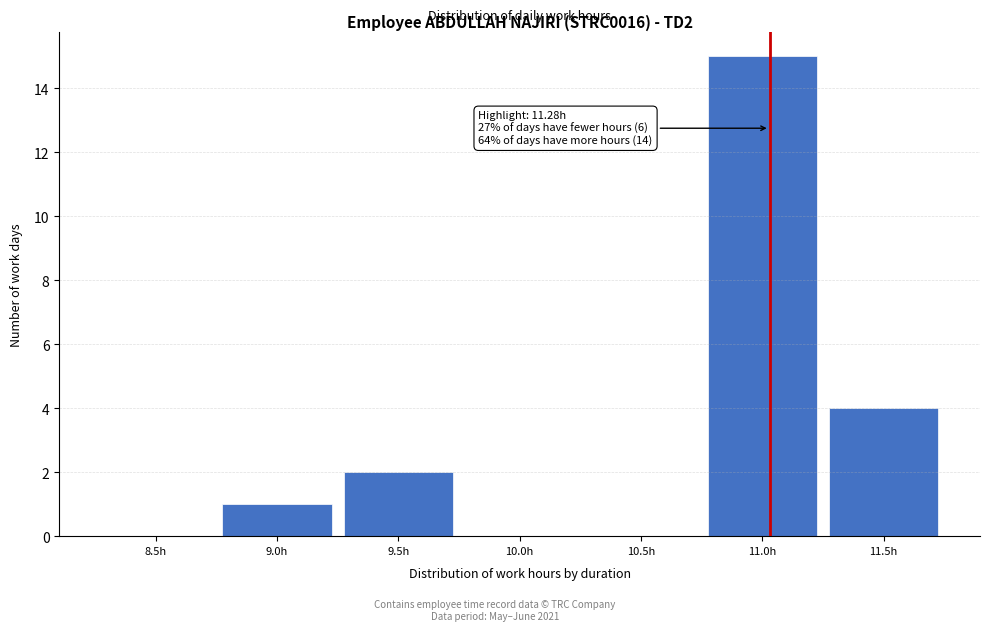

Reading right to left, transcribe all the data shown in this chart.

11.5h=4	11.0h=15	10.5h=0	10.0h=0	9.5h=2	9.0h=1	8.5h=0